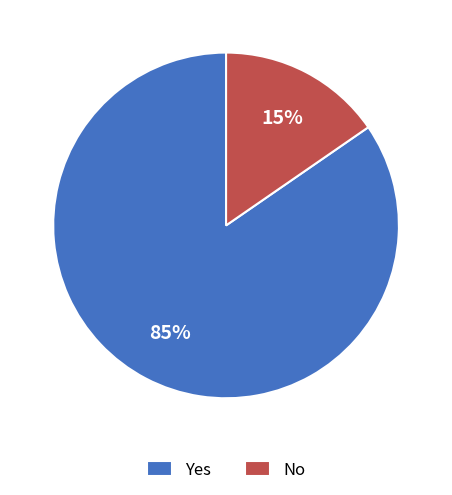

Is the sum of No and Yes greater than half?

Yes